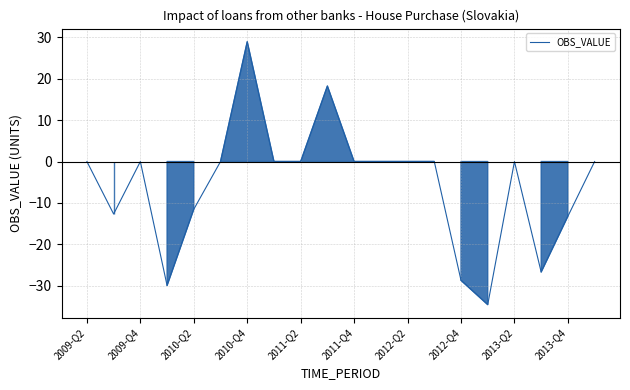

The OBS_VALUE series shows -28.7 at 2012-Q4. True or false?

True